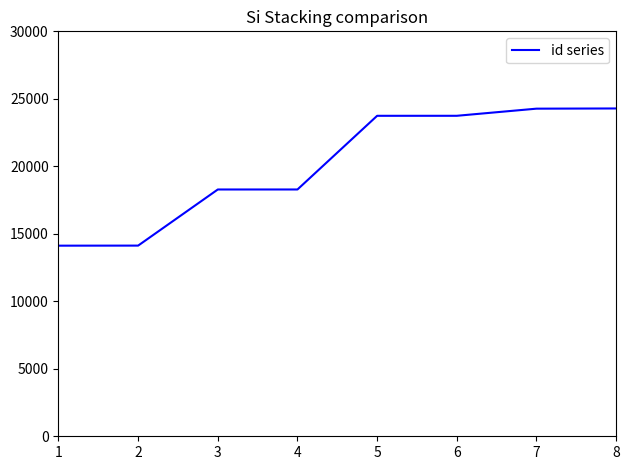

What is the minimum value shown in the chart?

14121